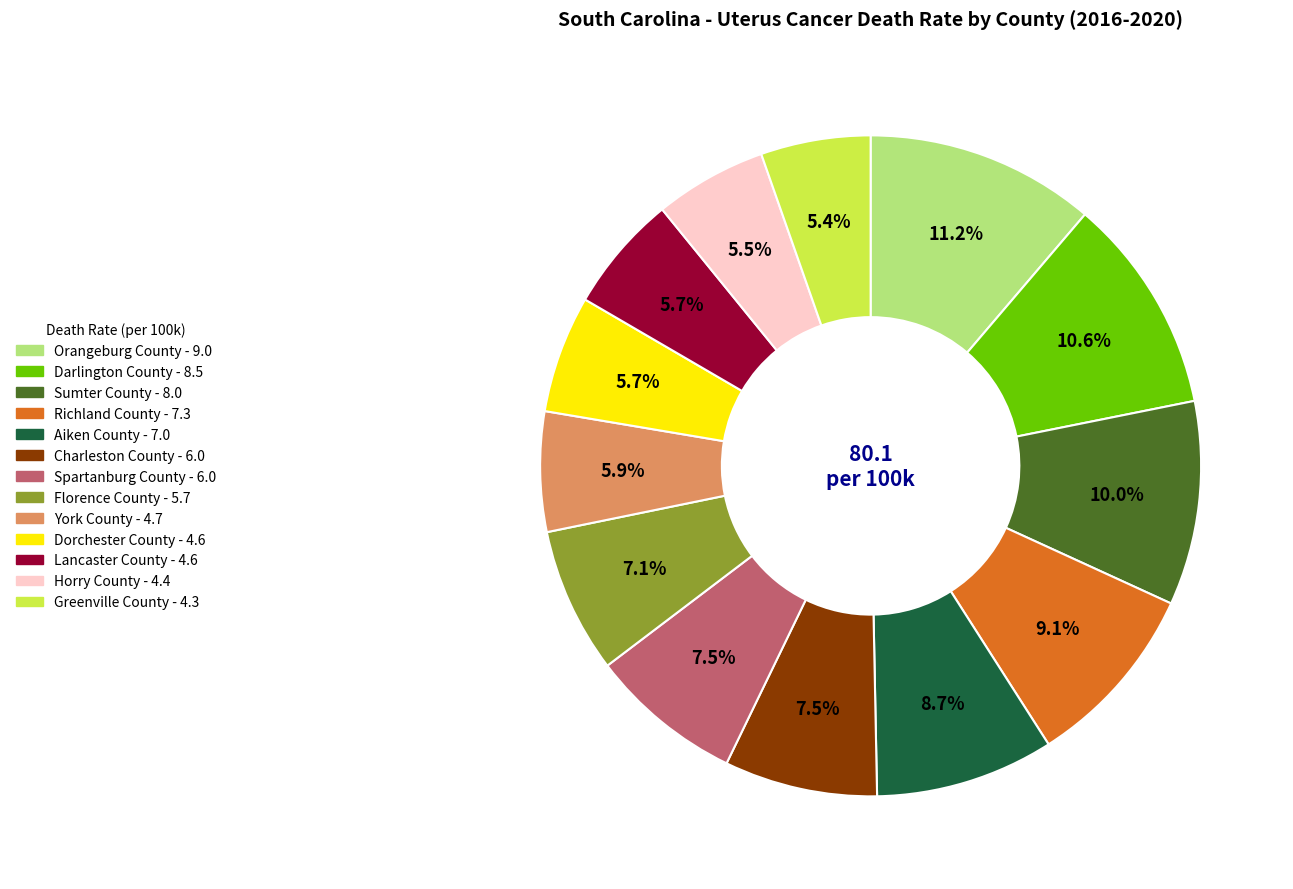

To the nearest percent, what percentage of the pie is Sumter County?

10%